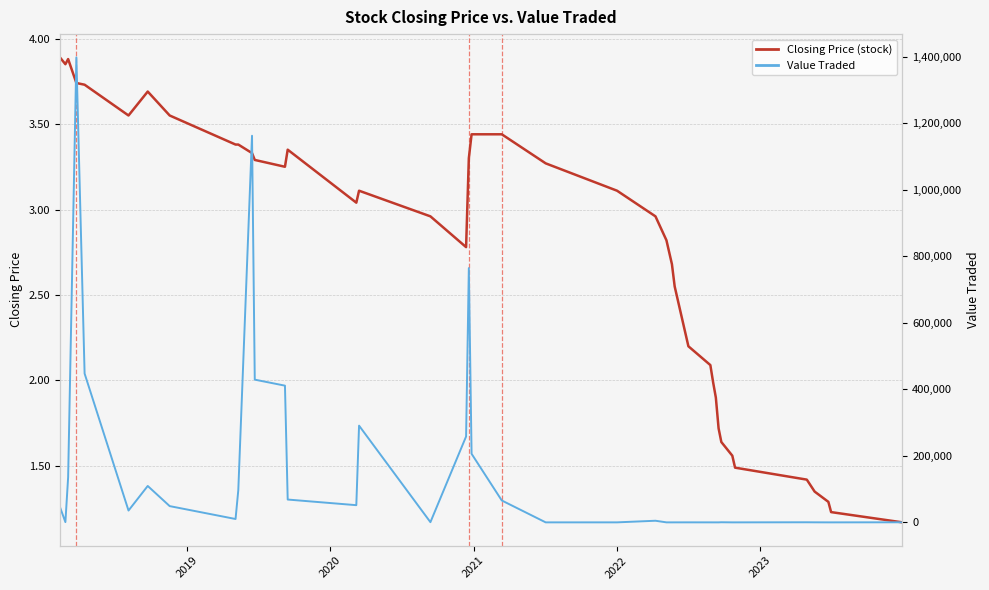

How many interior local valleys does the Closing Price series have?

5